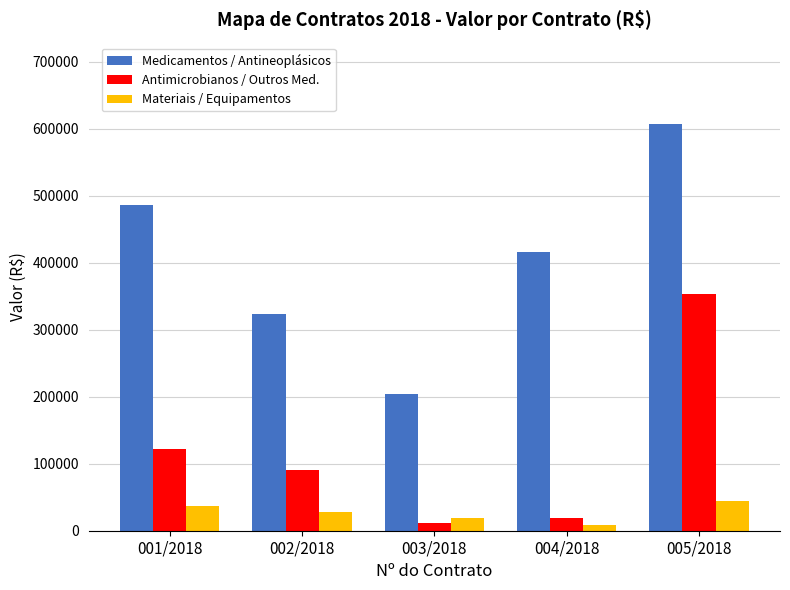

At which label is Antimicrobianos / Outros Med. closest to 181778?

001/2018